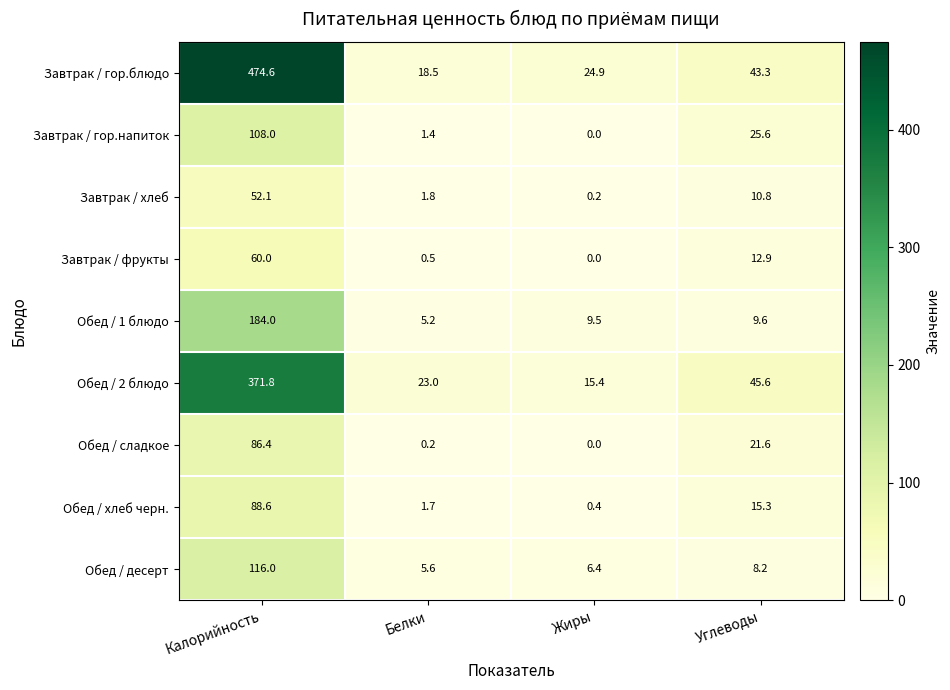

What is the greatest value displayed?

474.6